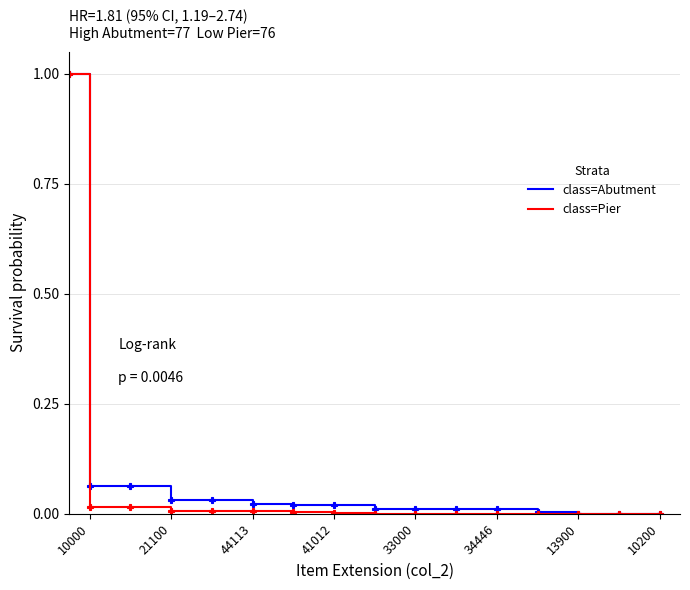

What is the maximum value shown in the chart?

1.0